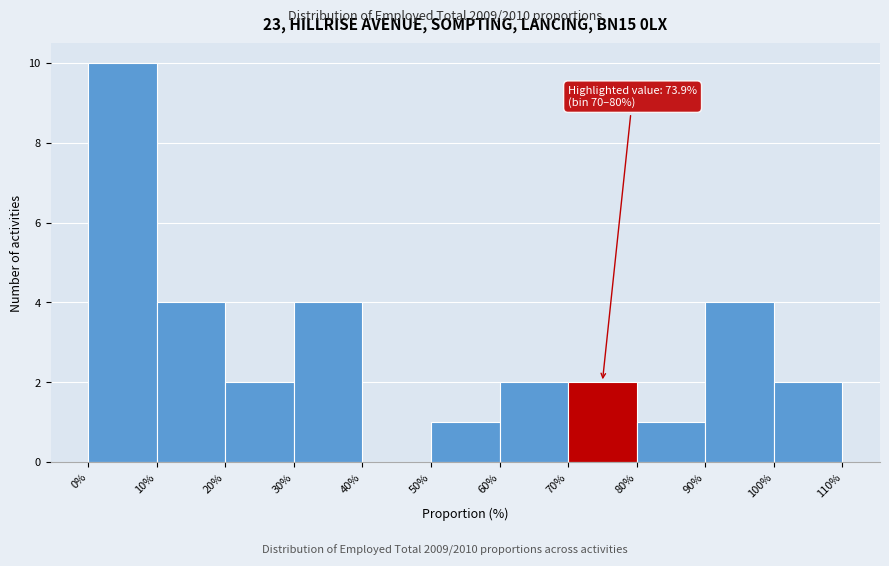

Which range on the x-axis has the tallest bar?

0% to 10%